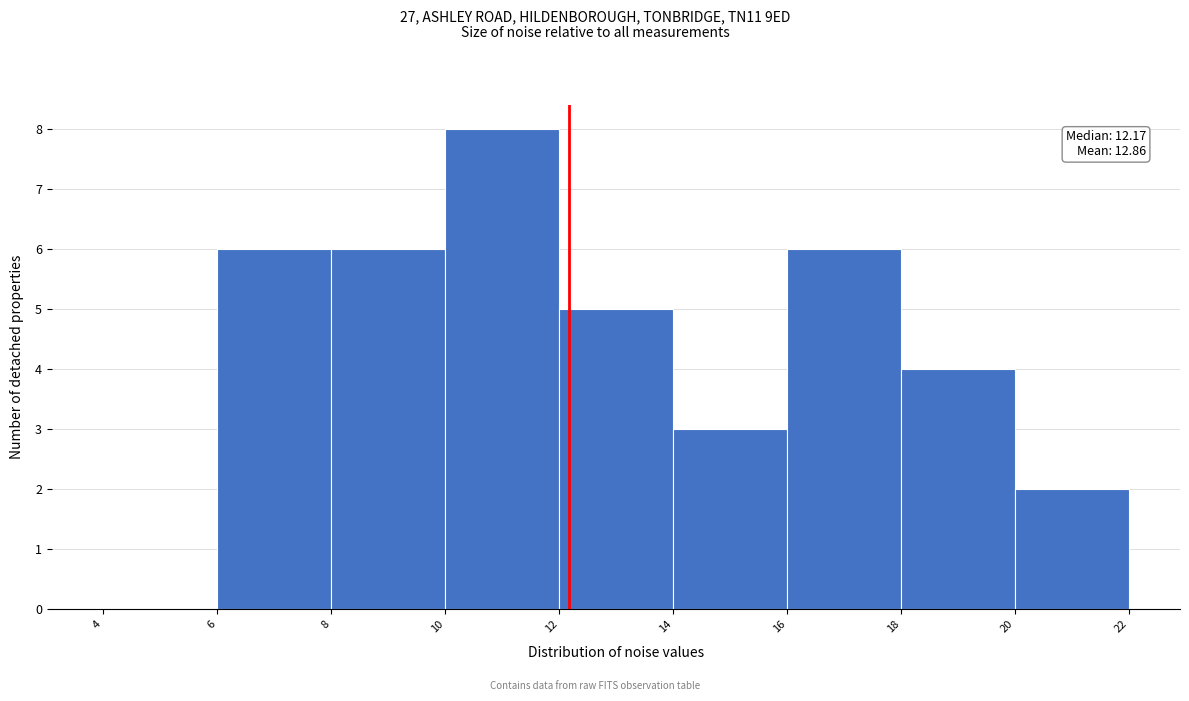

Which range on the x-axis has the tallest bar?

10 to 12